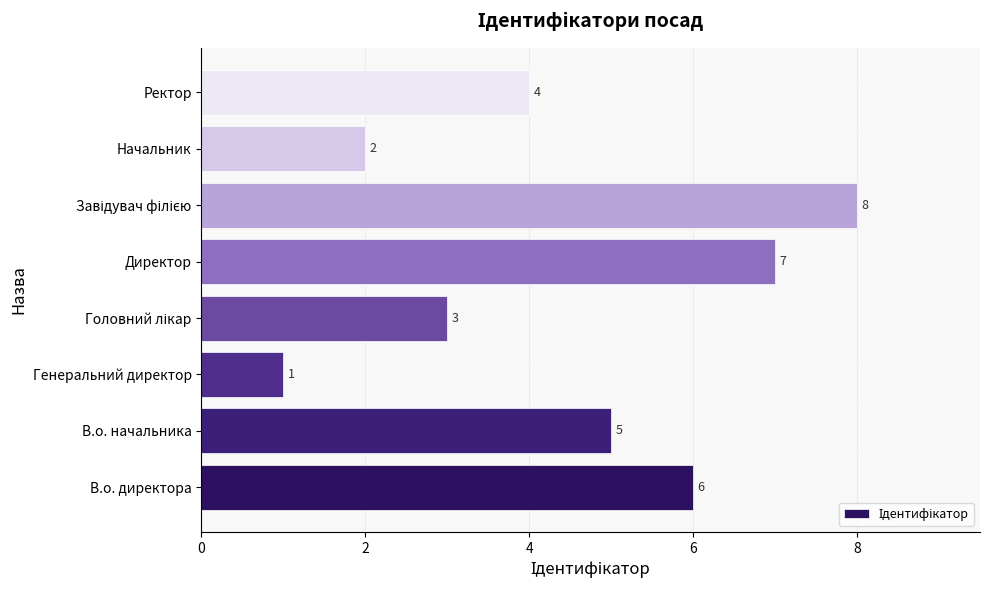

Reading bottom to top, extract all data points from this chart.

6	5	1	3	7	8	2	4